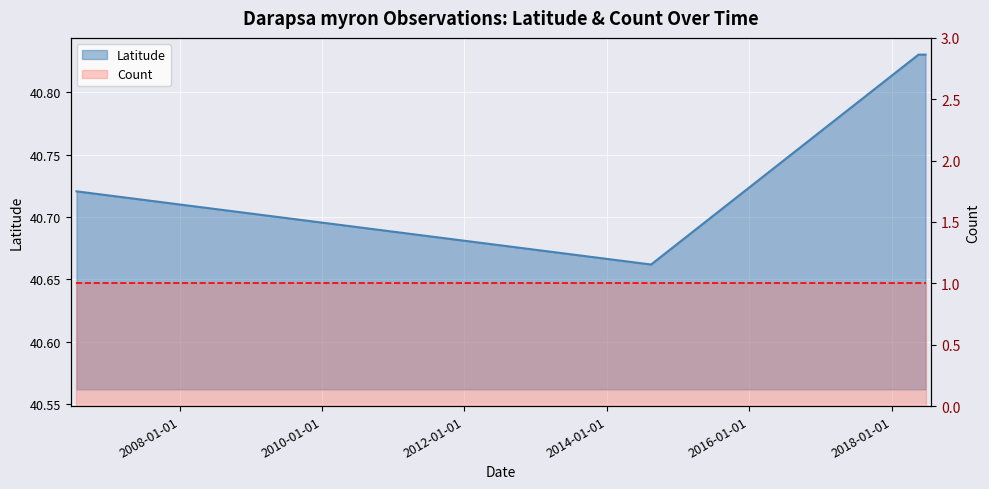

What is the ratio of the value at 2018-06-24 to the value at 2014-08-16?

1.0